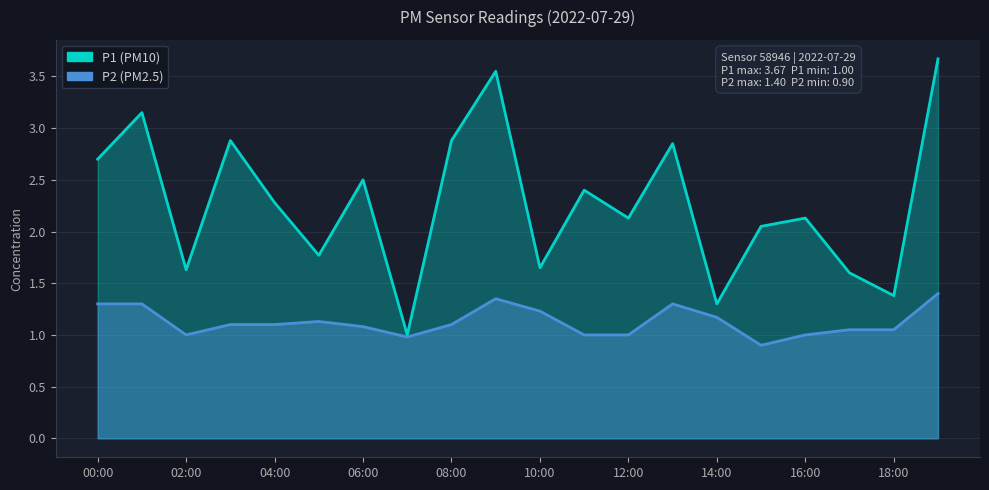

How many interior local valleys does the P1 series have?

7